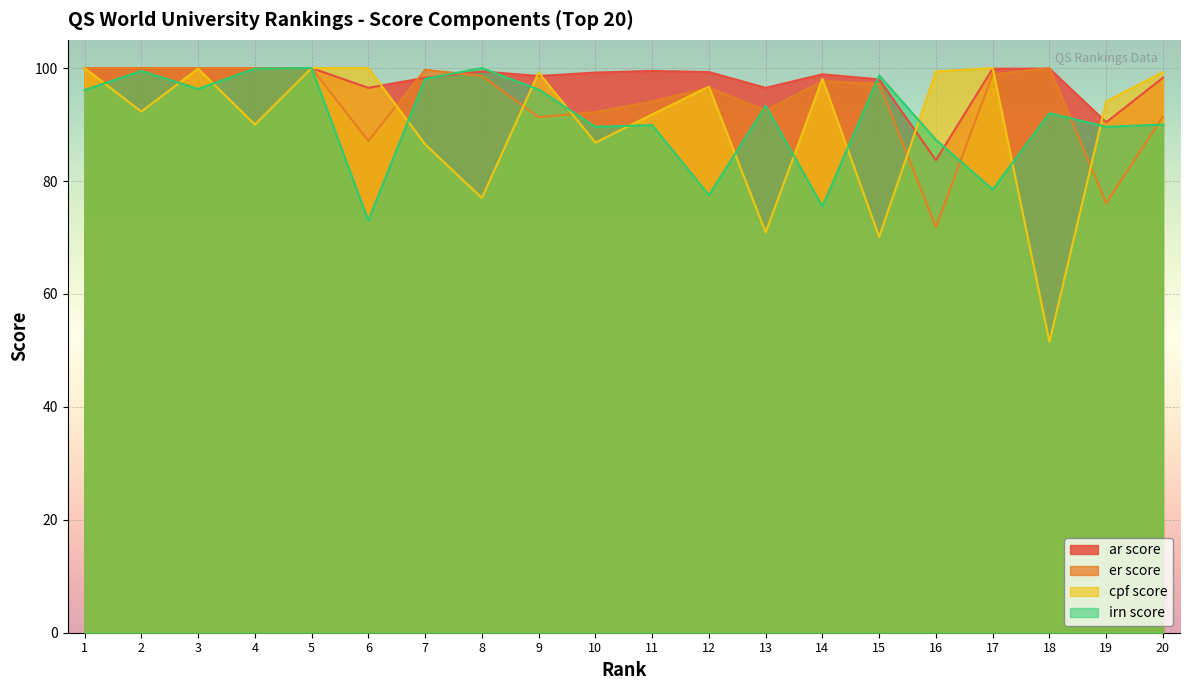

Reading left to right, what are all the values shown in this chart?

ar score: 1=100.0	2=100.0	3=100.0	4=100.0	5=100.0	6=96.5	7=98.3	8=99.4	9=98.6	10=99.2	11=99.5	12=99.3	13=96.5	14=98.9	15=98.0	16=83.7	17=99.9	18=99.9	19=90.4	20=98.3
er score: 1=100.0	2=100.0	3=100.0	4=100.0	5=100.0	6=87.1	7=99.7	8=98.6	9=91.3	10=92.2	11=94.1	12=96.5	13=92.5	14=97.7	15=97.2	16=71.8	17=98.9	18=100.0	19=76.1	20=91.4
cpf score: 1=100.0	2=92.3	3=99.9	4=90.0	5=100.0	6=100.0	7=86.5	8=77.0	9=99.2	10=86.8	11=91.8	12=96.7	13=70.9	14=98.1	15=70.1	16=99.4	17=100.0	18=51.5	19=94.1	20=99.3
irn score: 1=96.1	2=99.5	3=96.3	4=99.9	5=100.0	6=73.0	7=98.1	8=100.0	9=96.2	10=89.6	11=89.9	12=77.5	13=93.3	14=75.5	15=98.7	16=87.3	17=78.5	18=92.0	19=89.6	20=90.0